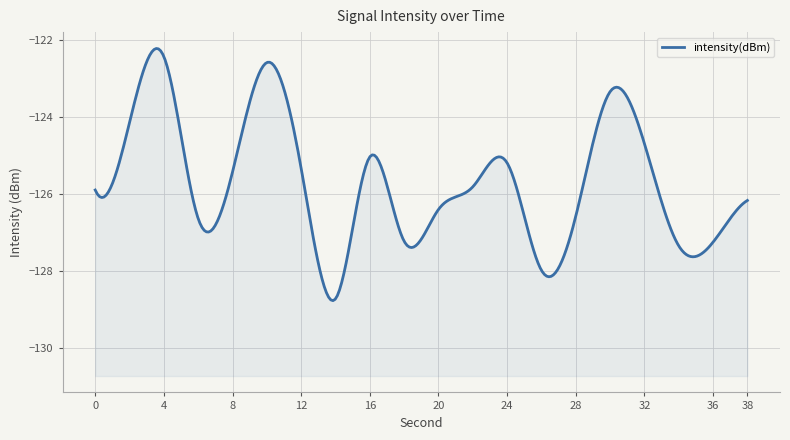

How many points are lower than both their immediate neighbors (excluding endpoints)?

5